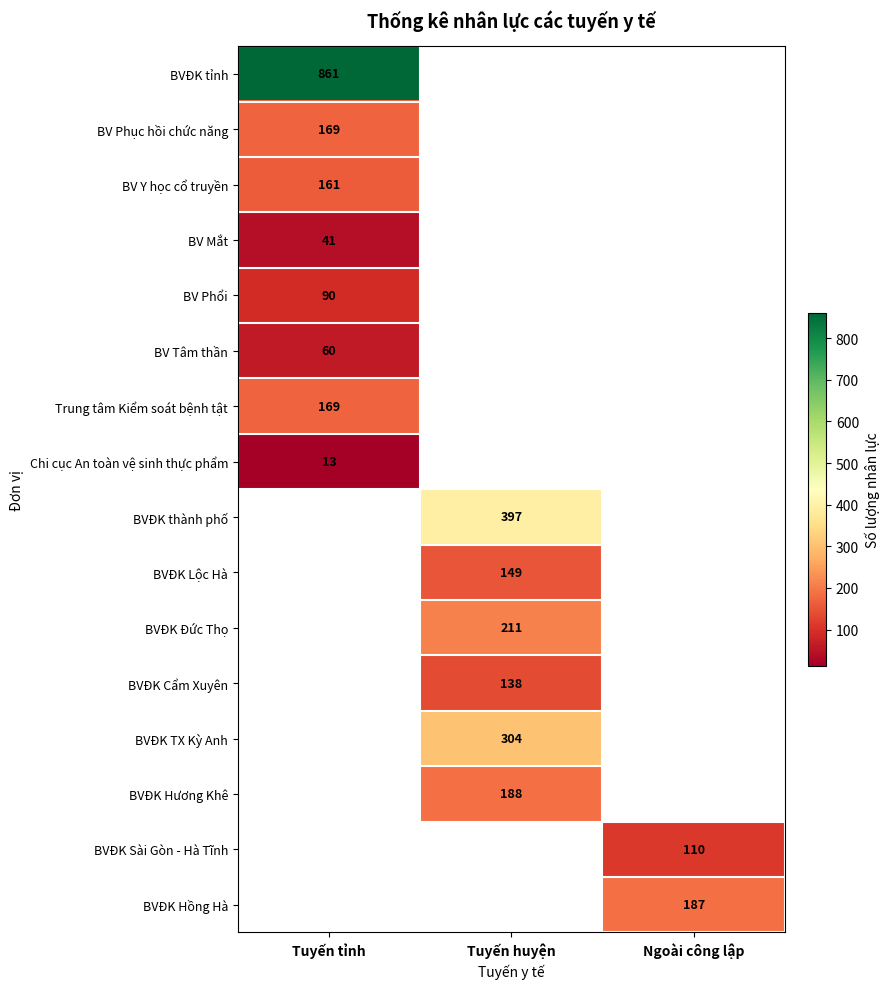

Is it true that BVĐK Sài Gòn - Hà Tĩnh equals 110 at Ngoài công lập?

True